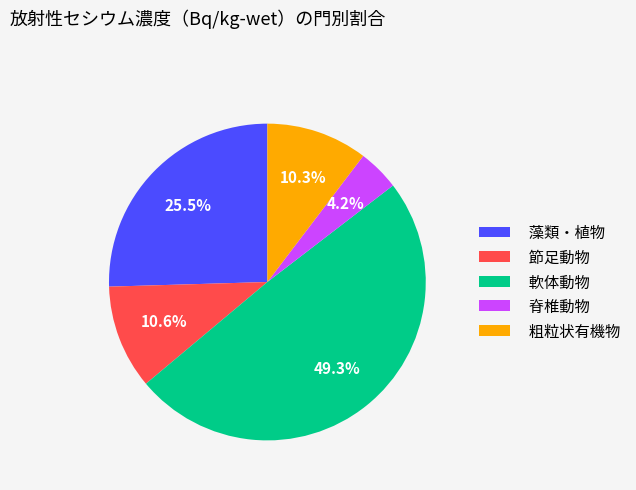

What is the smallest slice in the pie chart?

脊椎動物